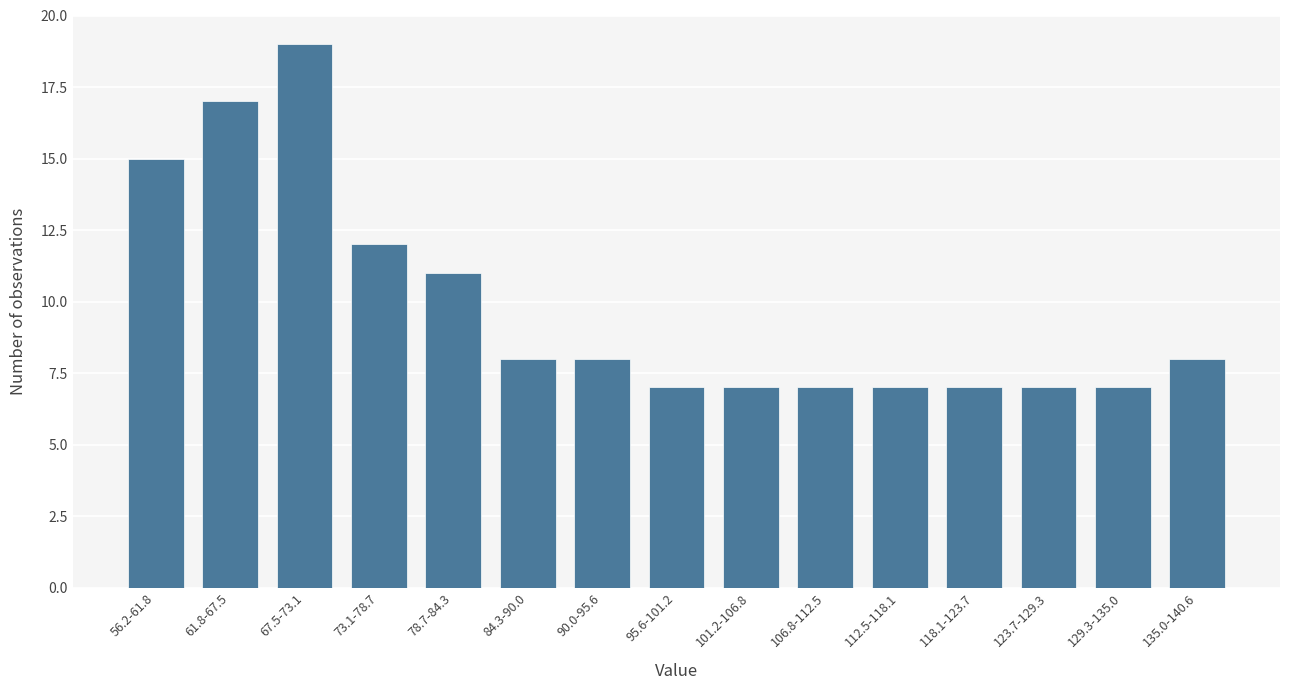

Reading left to right, extract all data points from this chart.

15	17	19	12	11	8	8	7	7	7	7	7	7	7	8